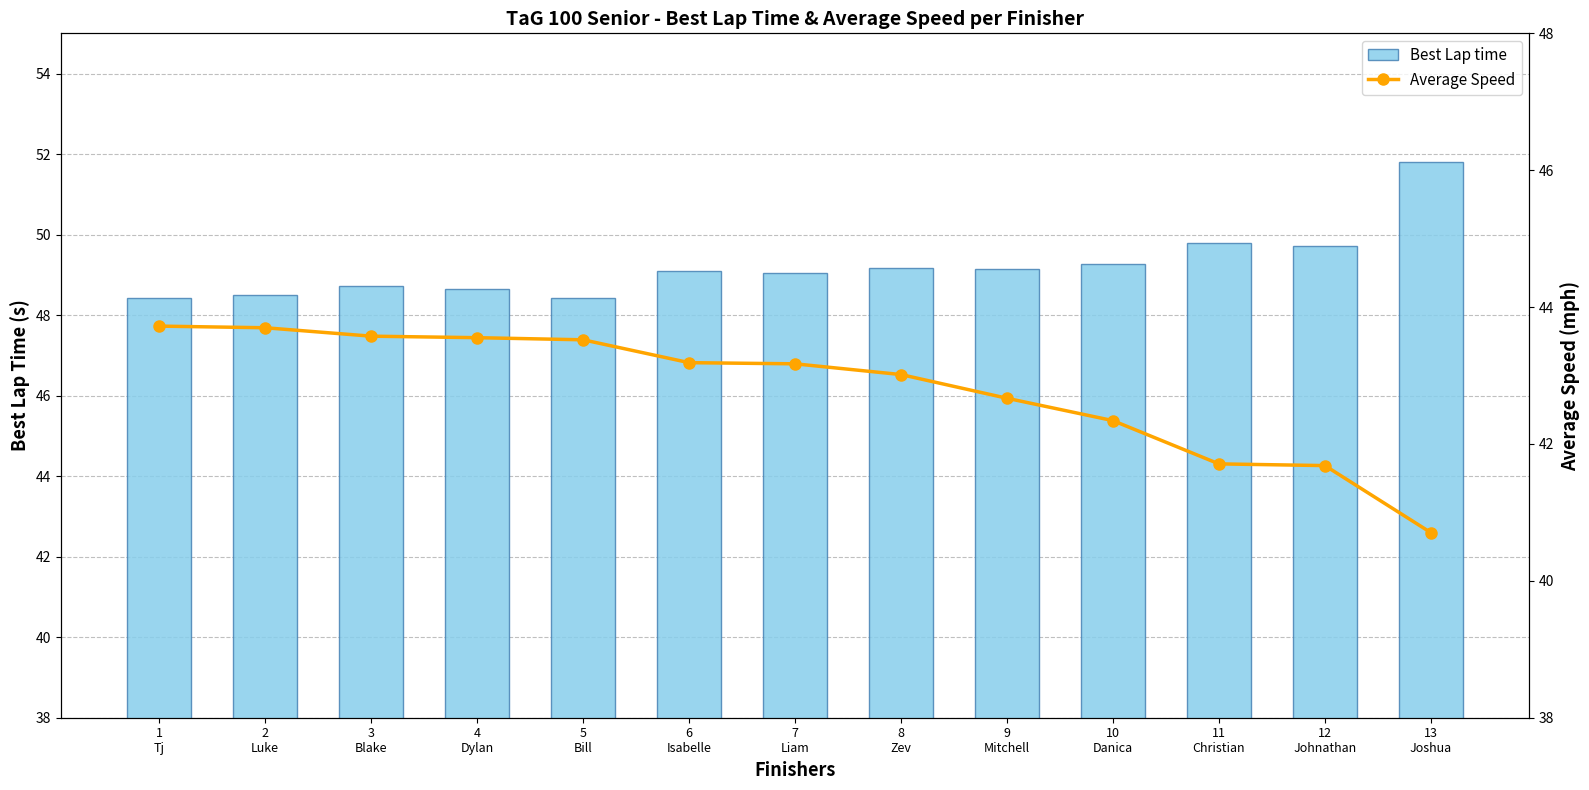

At which label is Average Speed closest to 42?

11
Christian